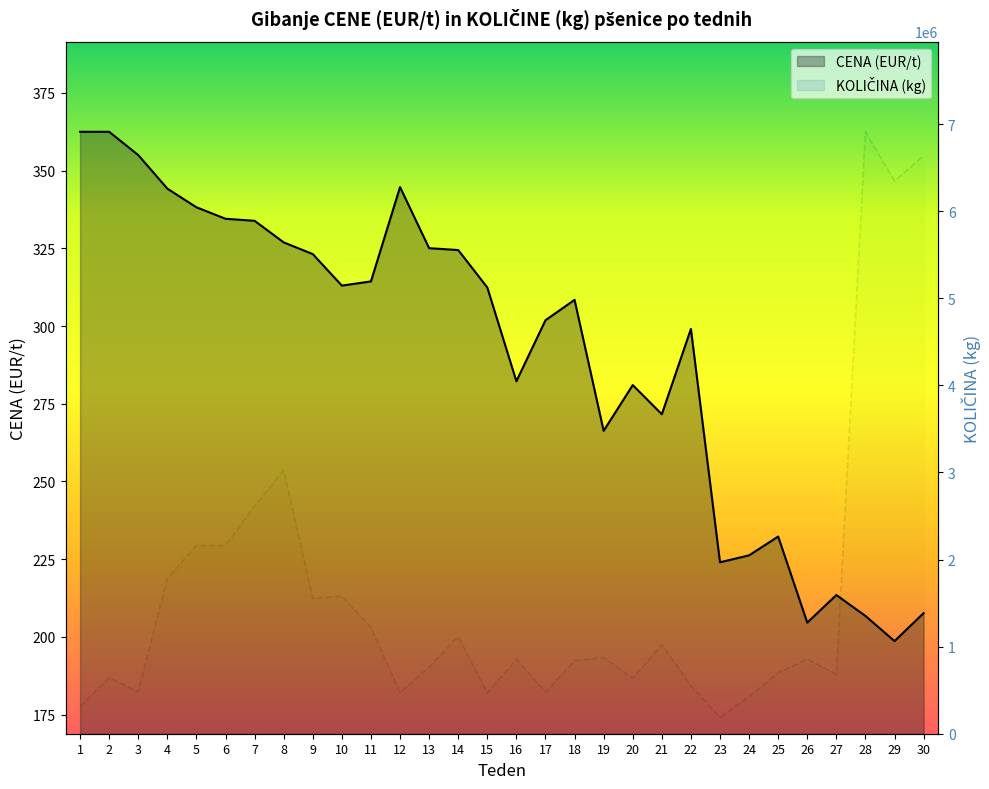

True or false: CENA (EUR/t) line and KOLIČINA (kg) line cross at least once.

False